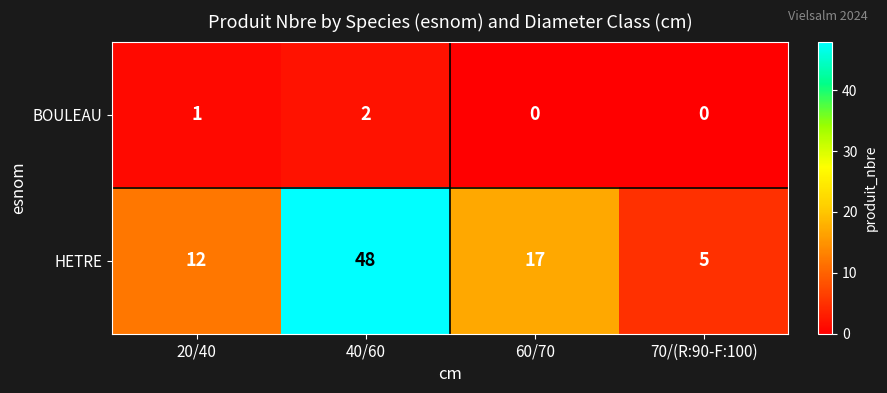

What is the sum of all BOULEAU values?

3